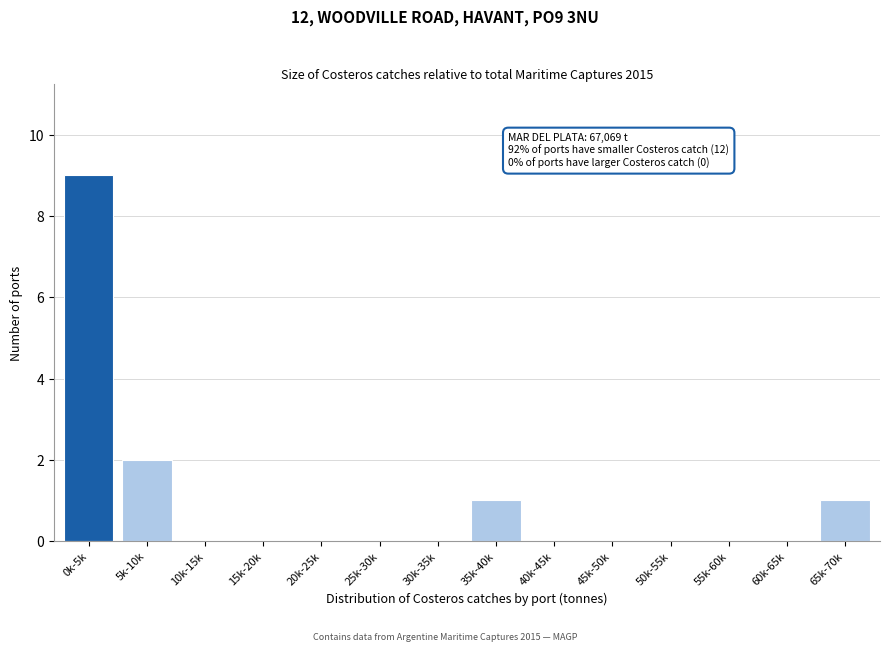

Reading left to right, list all the values displayed in this chart.

0k-5k=9	5k-10k=2	10k-15k=0	15k-20k=0	20k-25k=0	25k-30k=0	30k-35k=0	35k-40k=1	40k-45k=0	45k-50k=0	50k-55k=0	55k-60k=0	60k-65k=0	65k-70k=1